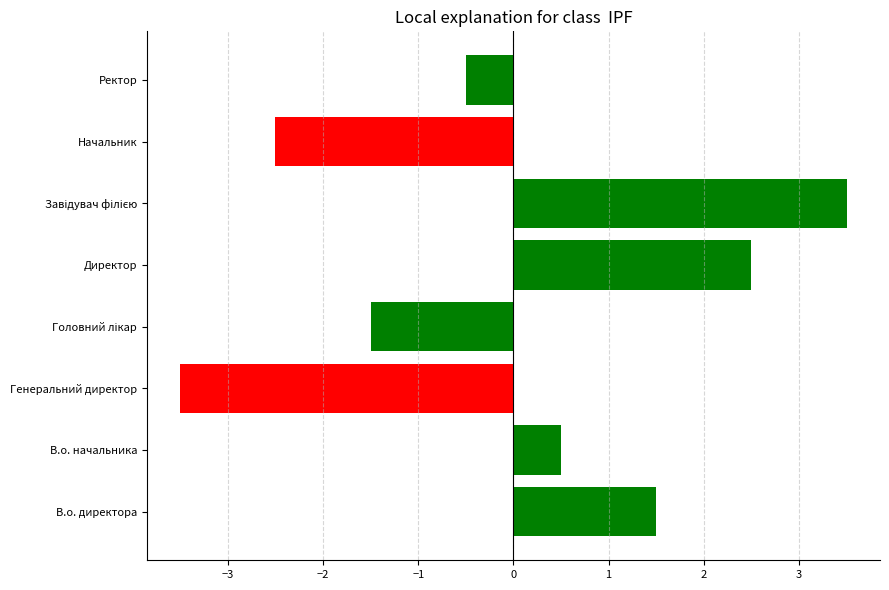

The chart shows a value of -4.5 at Начальник. True or false?

False